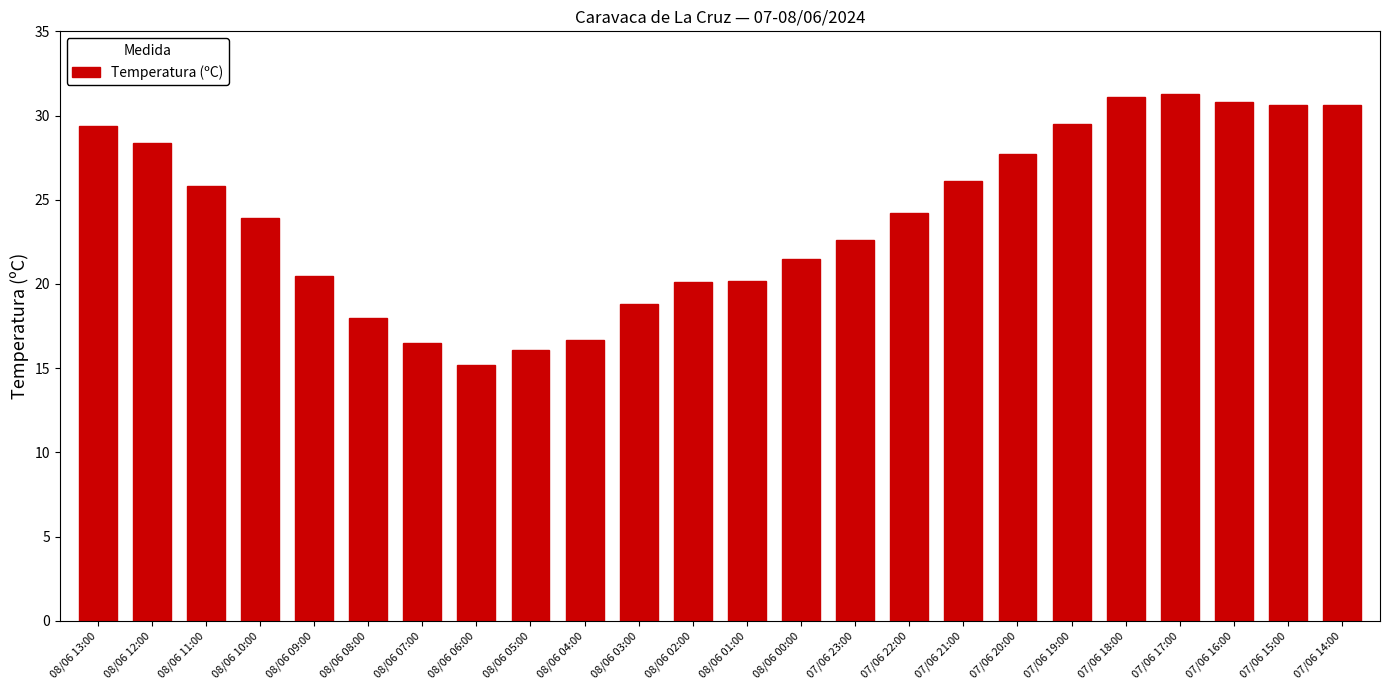

True or false: the data shows 22.3 at 08/06 05:00.

False